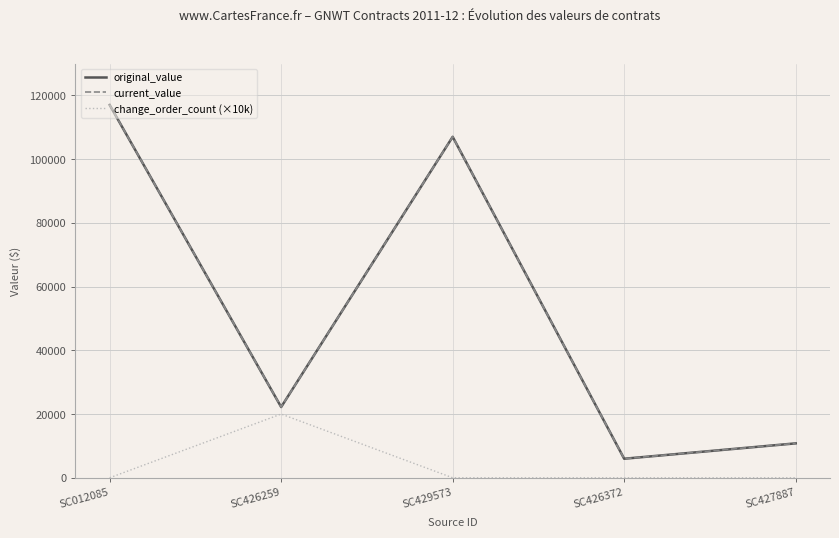

Does the chart have visible grid lines?

Yes